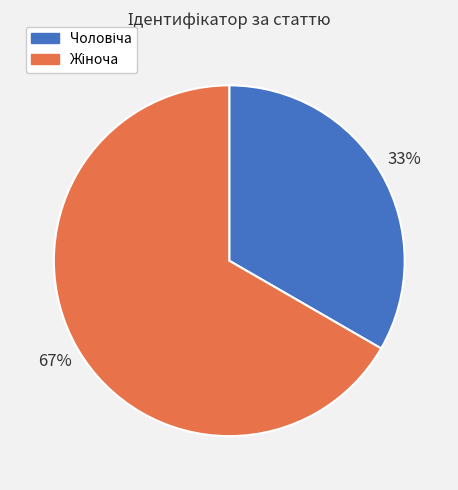

How many segments does this pie chart have?

2